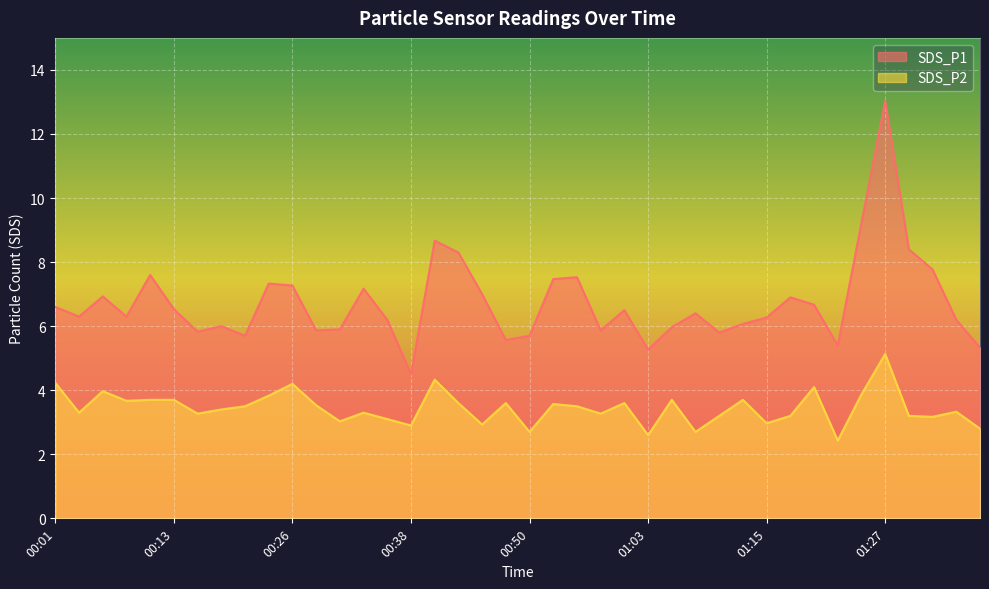

True or false: SDS_P1 has a value of 8.4 at 01:30.

True